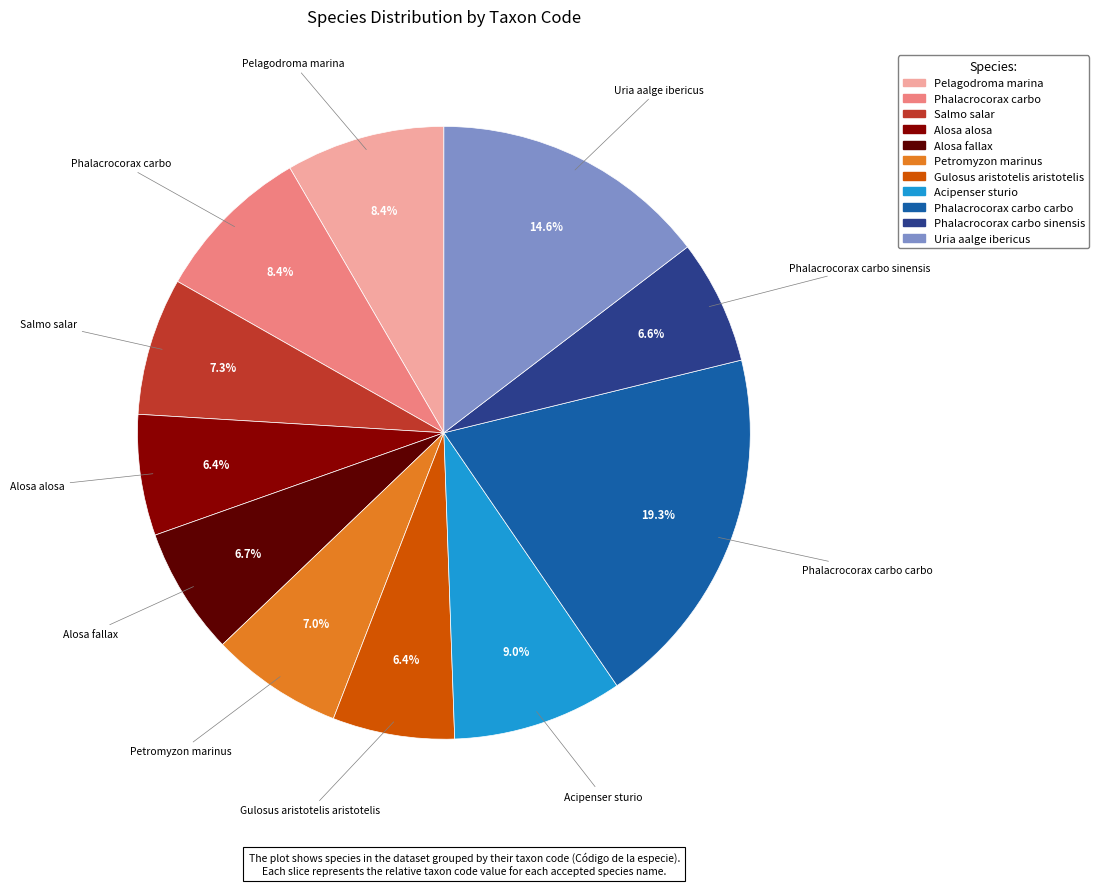

Does any single category account for the majority?

No